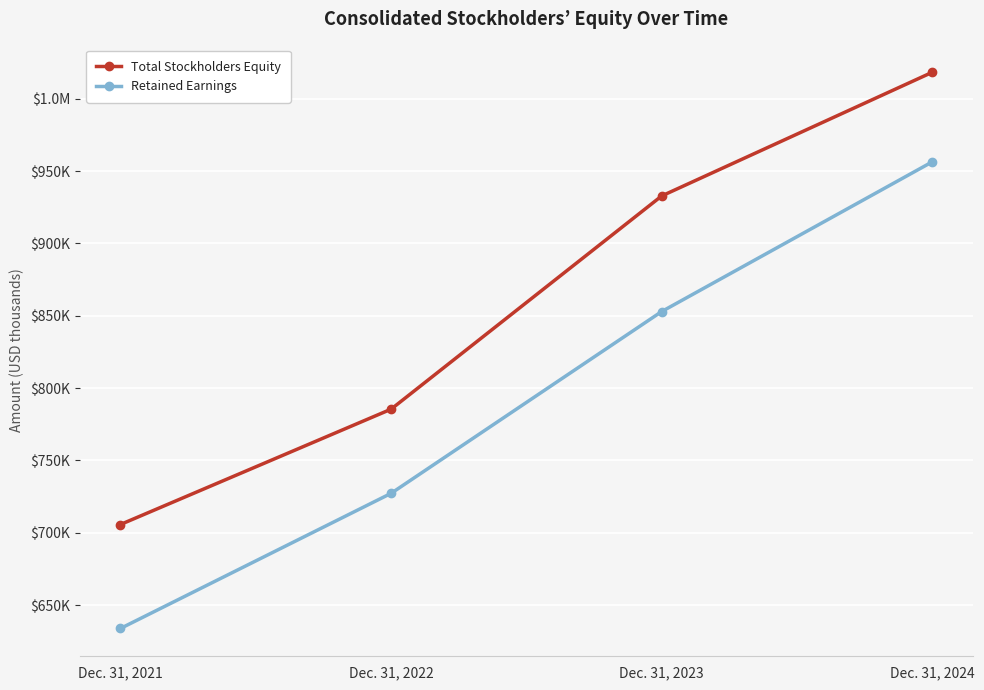

At which label does Total Stockholders Equity reach its minimum?

Dec. 31, 2021